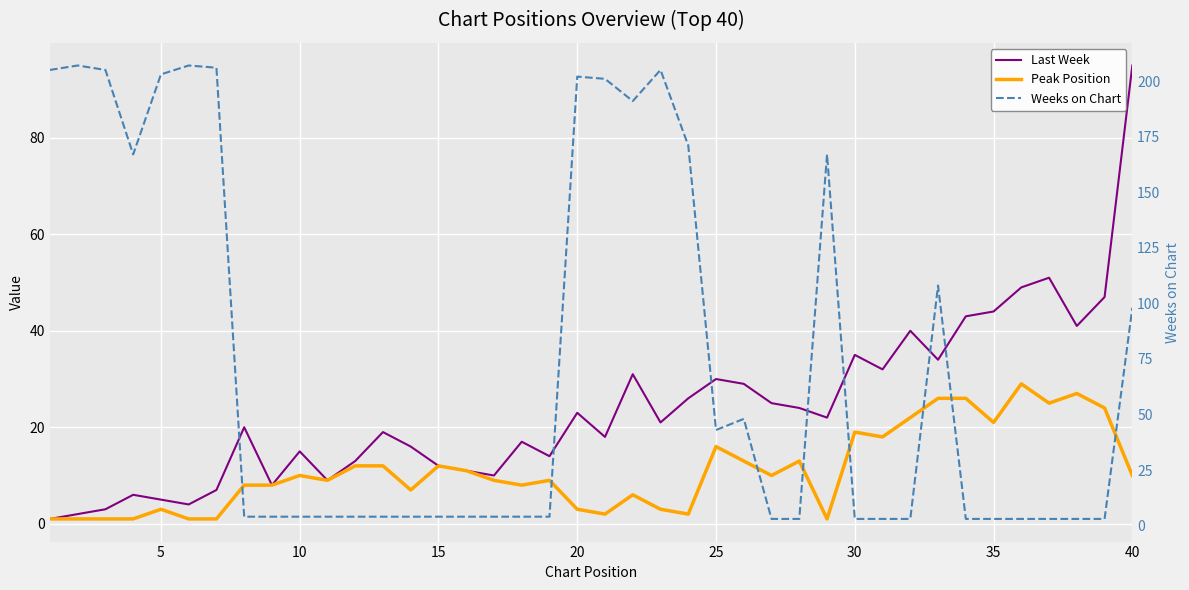

Reading left to right, extract all data points from this chart.

Last Week: 1	2	3	6	5	4	7	20	8	15	9	13	19	16	12	11	10	17	14	23	18	31	21	26	30	29	25	24	22	35	32	40	34	43	44	49	51	41	47	95
Peak Position: 1	1	1	1	3	1	1	8	8	10	9	12	12	7	12	11	9	8	9	3	2	6	3	2	16	13	10	13	1	19	18	22	26	26	21	29	25	27	24	10
Weeks on Chart: 205	207	205	167	203	207	206	4	4	4	4	4	4	4	4	4	4	4	4	202	201	191	205	171	43	48	3	3	167	3	3	3	108	3	3	3	3	3	3	98